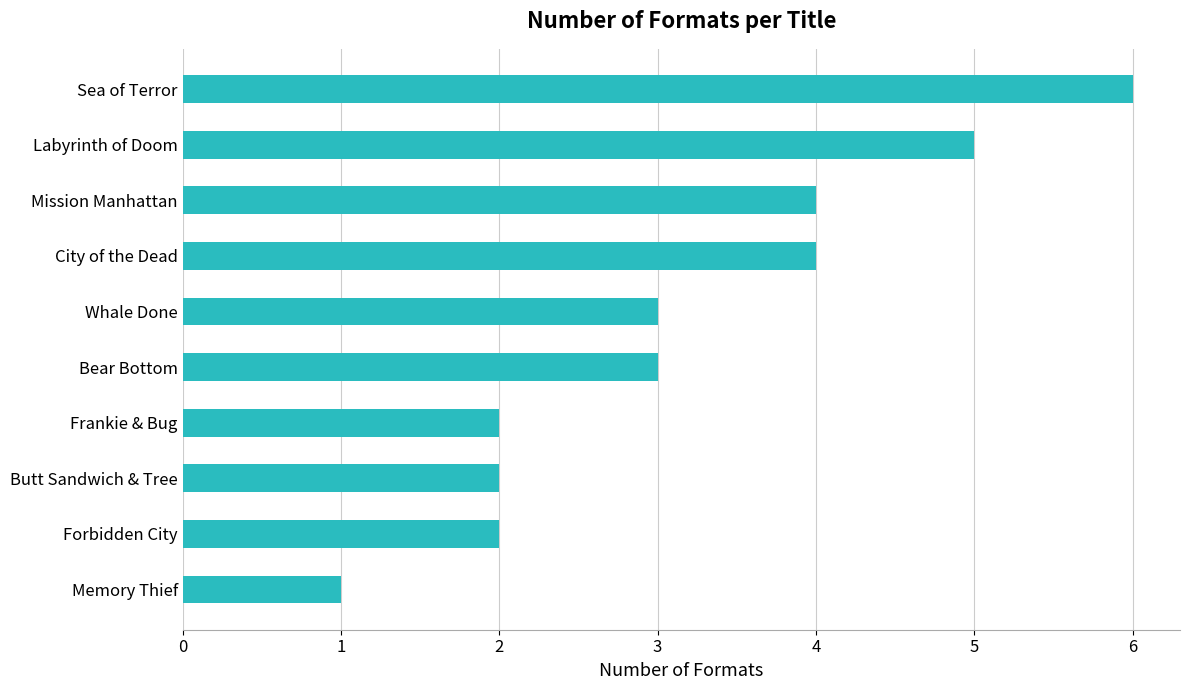

What is the label of the 4th bar from the top?

City of the Dead